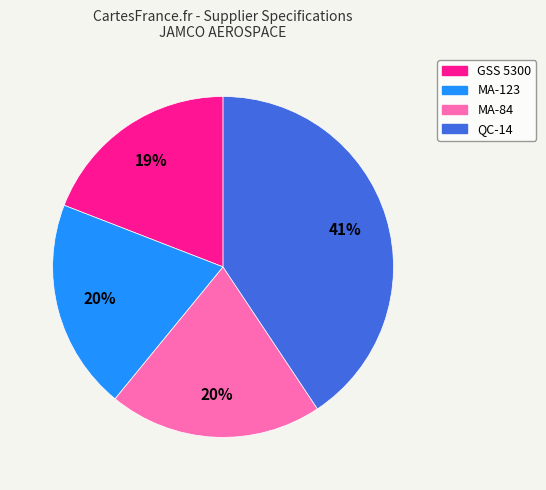

To the nearest percent, what is the combined percentage of MA-84 and QC-14?

61%